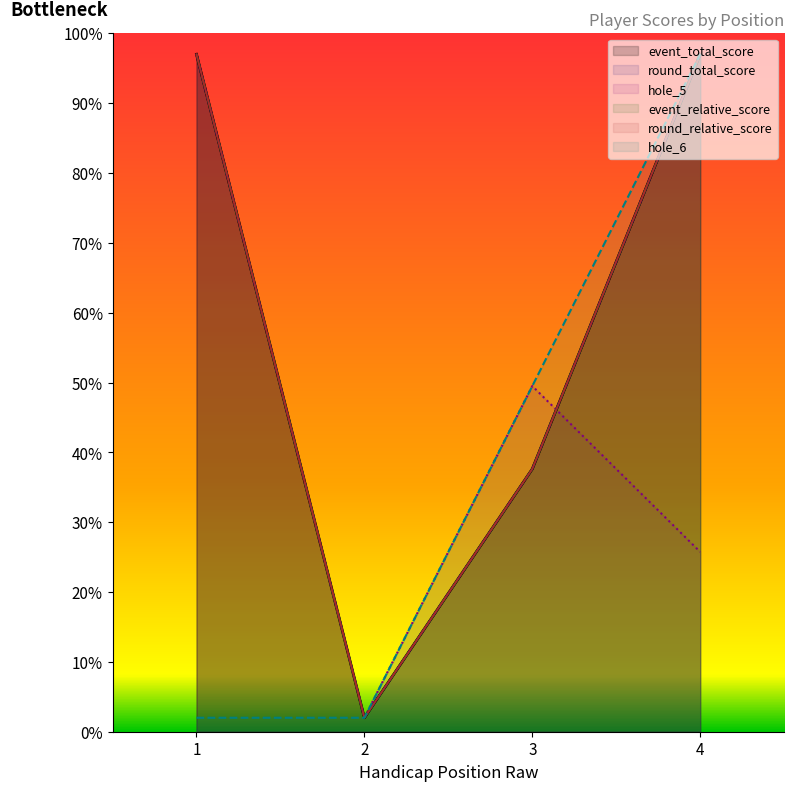

How many lines are shown in the chart?

6